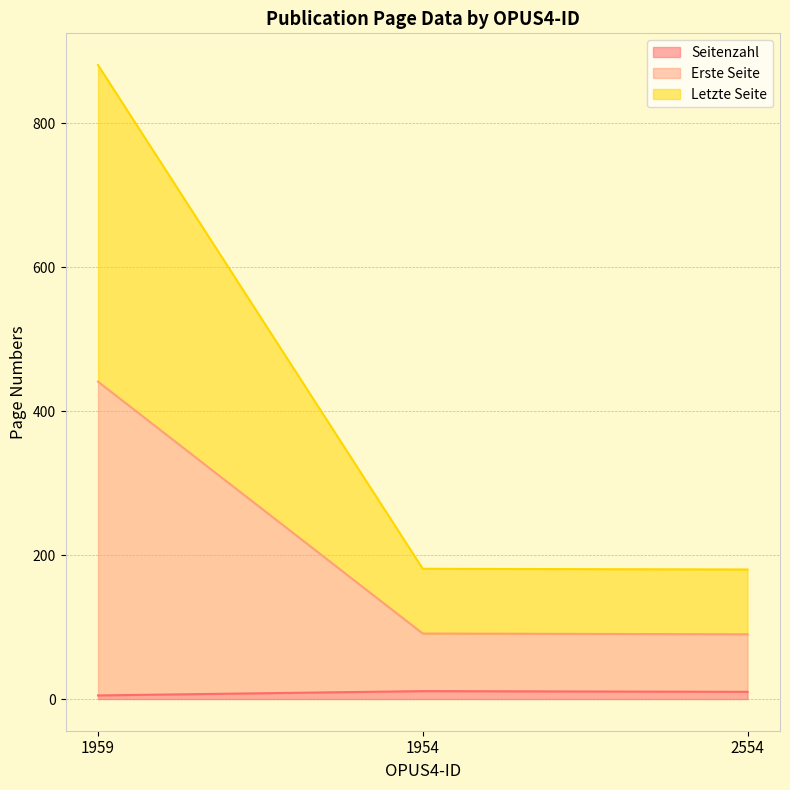

At which category is the sum across all series the highest?

1959